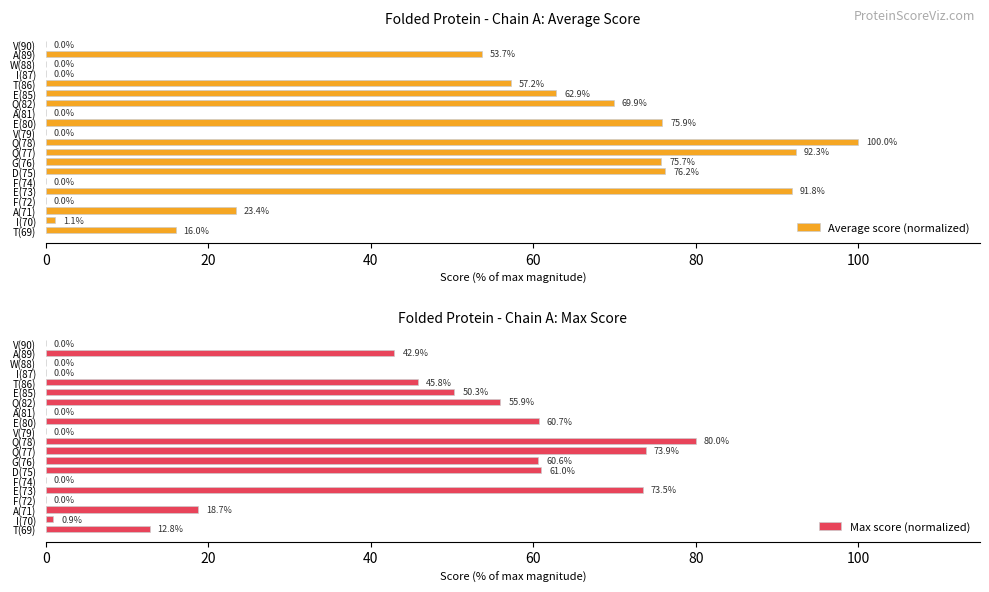

List the series in order of their peak value, lowest first.

Max score (normalized), Average score (normalized)